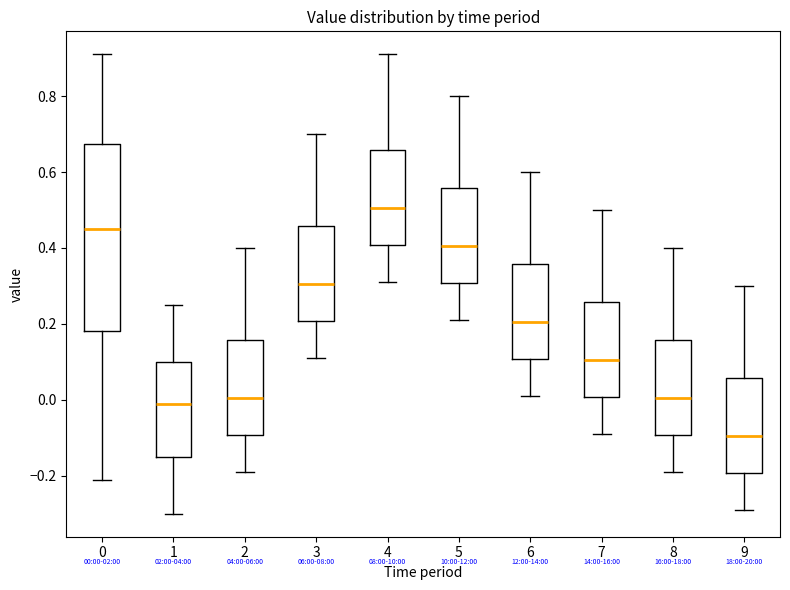

Which box has the highest median line?

4